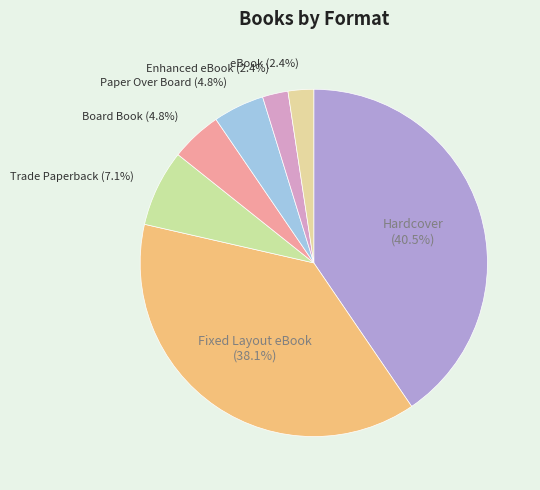

How many slices are in this pie chart?

7